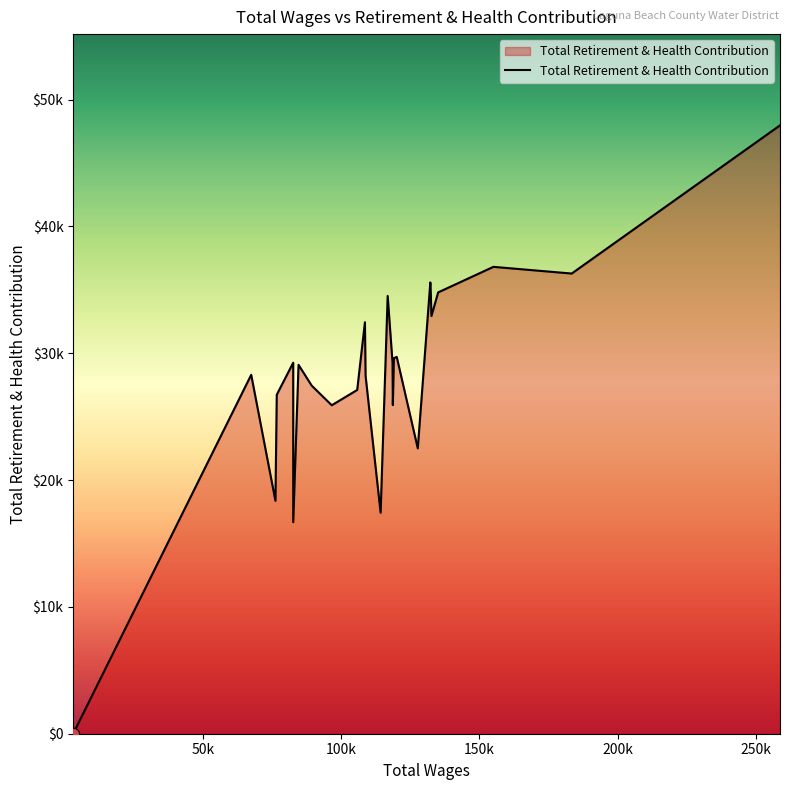

Does the chart have visible grid lines?

No